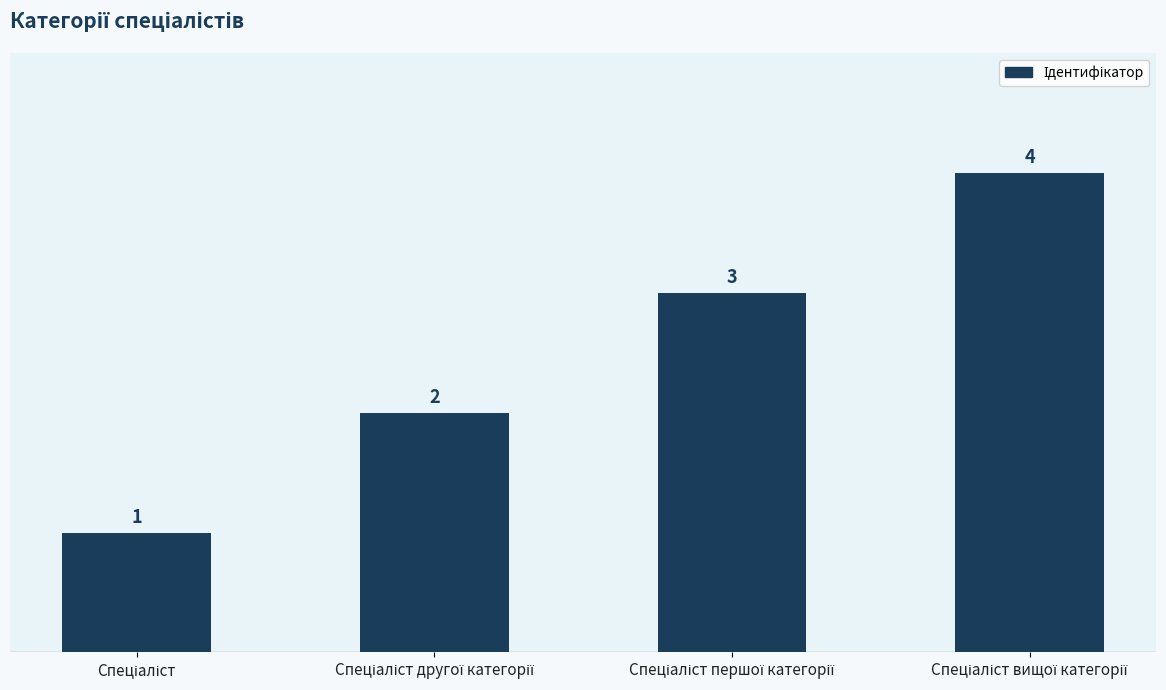

Does the chart contain any negative values?

No